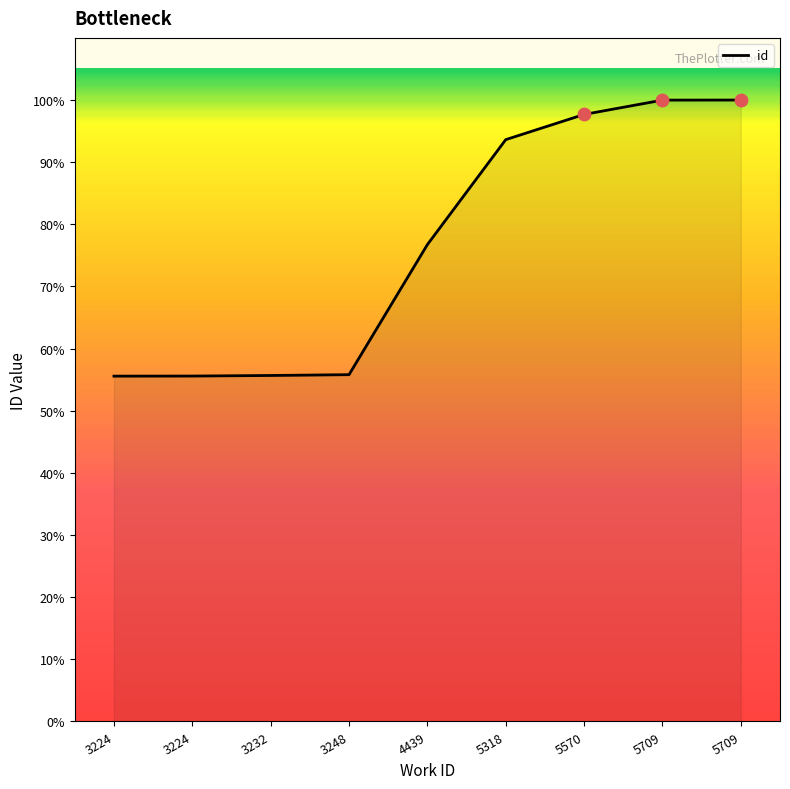

What is the ratio of the value at 5570 to the value at 4439?

1.3